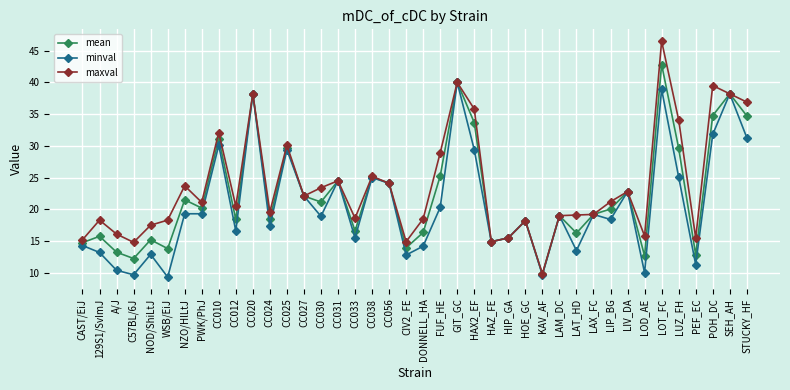

What is the sum of all maxval values?

947.8